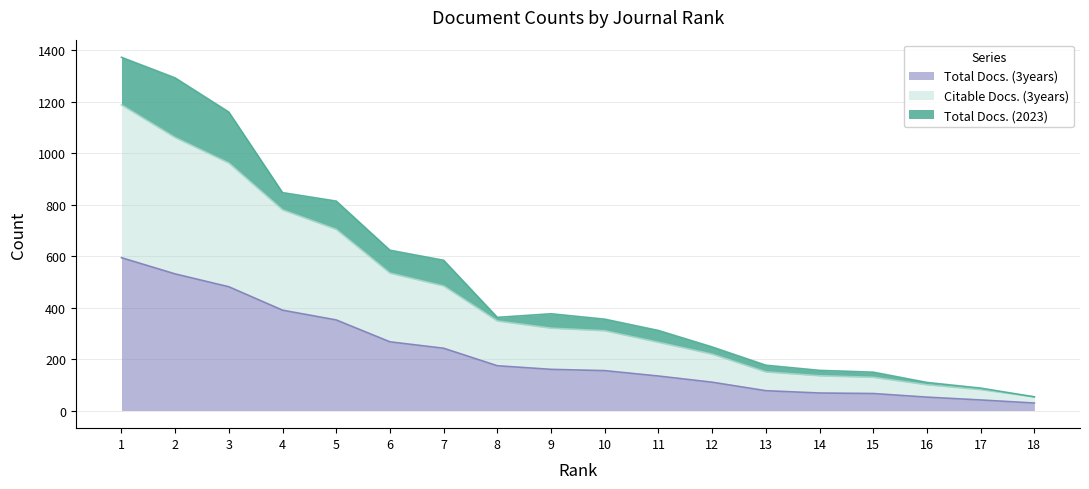

True or false: Total Docs. (3years) and Citable Docs. (3years) cross at least once.

False